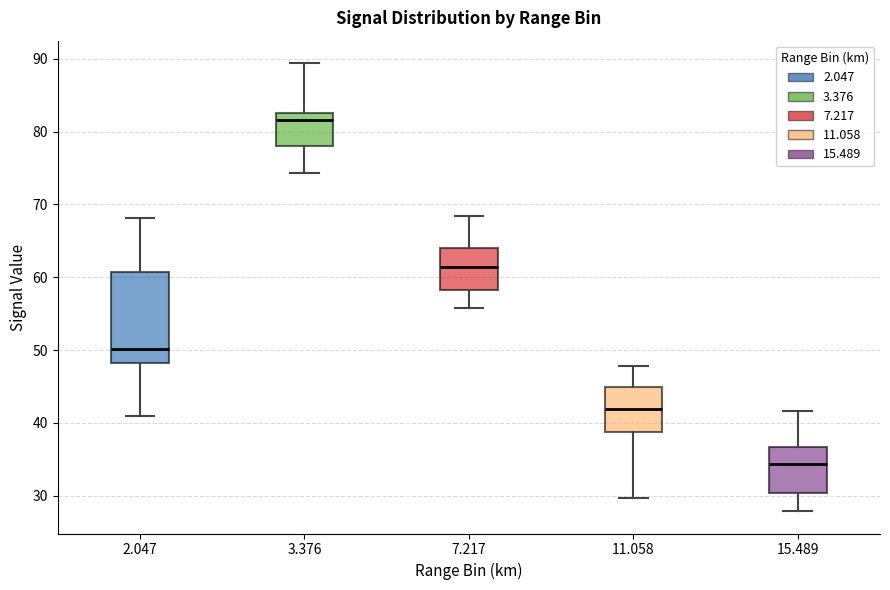

Reading left to right, transcribe this box plot: for each box, give where its median line is, the range the box spans, and where its two whiskers end, as read against the y-axis. The values are not printed on the chart, so give them approximately, as read against the axis.

2.047: median 50, box 48 to 61, whiskers 41 to 68
3.376: median 82, box 78 to 83, whiskers 74 to 89
7.217: median 61, box 58 to 64, whiskers 56 to 68
11.058: median 42, box 39 to 45, whiskers 30 to 48
15.489: median 34, box 30 to 37, whiskers 28 to 42